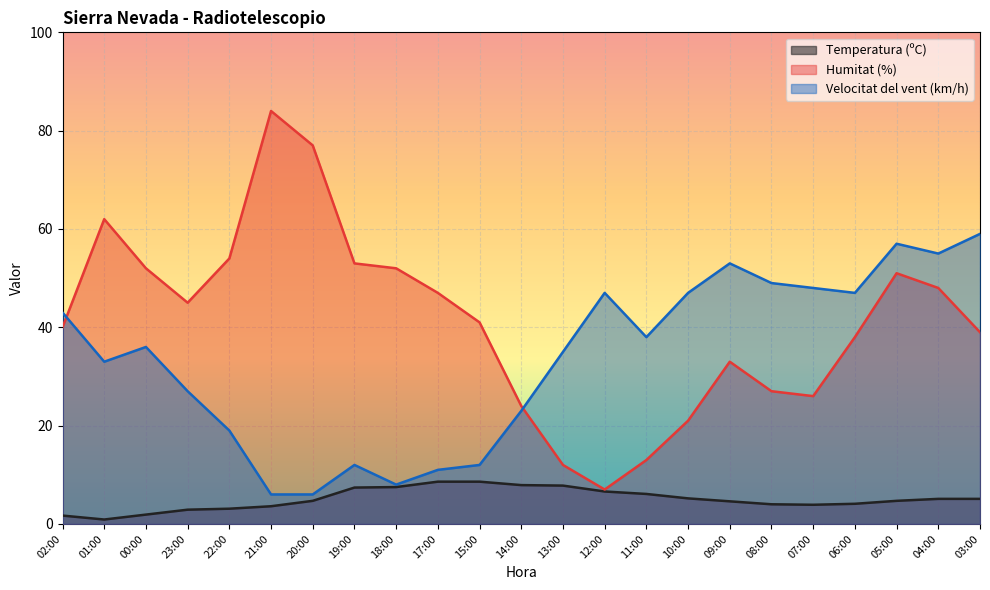

What is the difference between the maximum and minimum values in the Velocitat del vent (km/h) series?

53.0